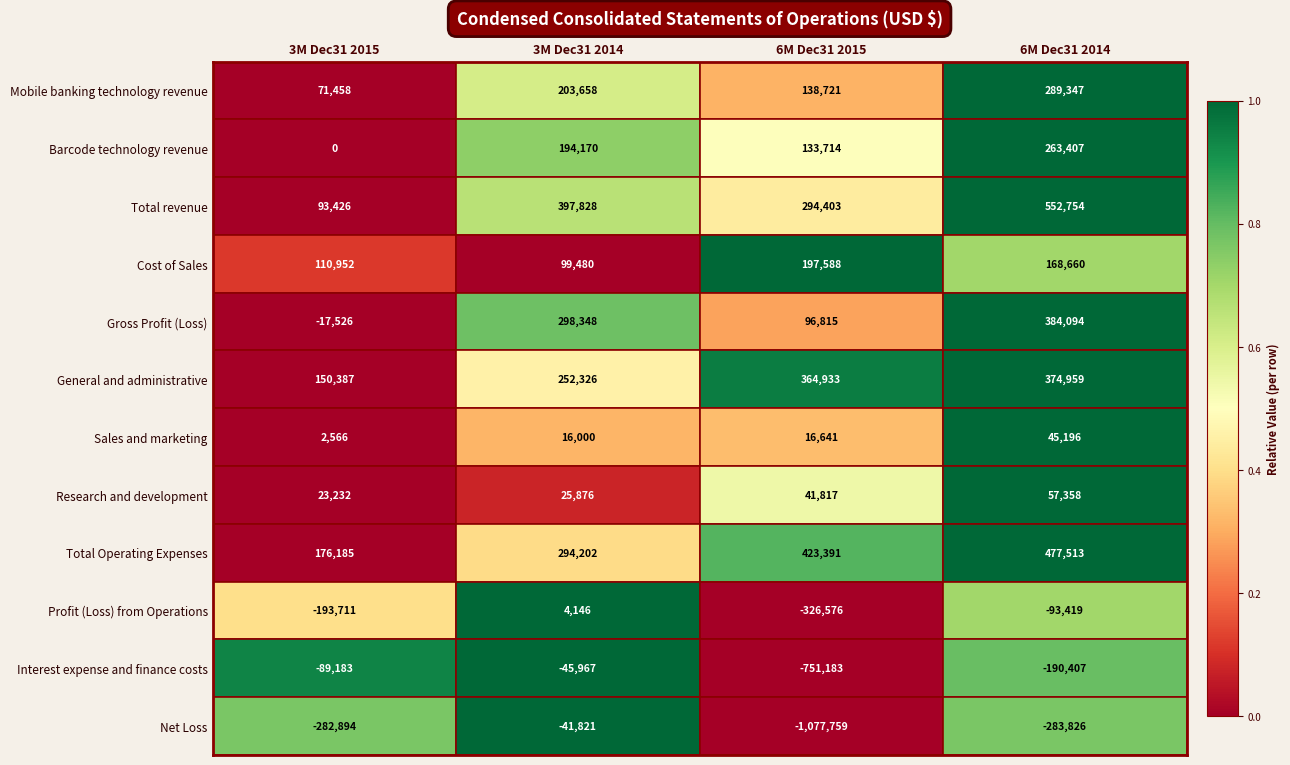

What is the total value across all series at 3M Dec31 2014?

1698246